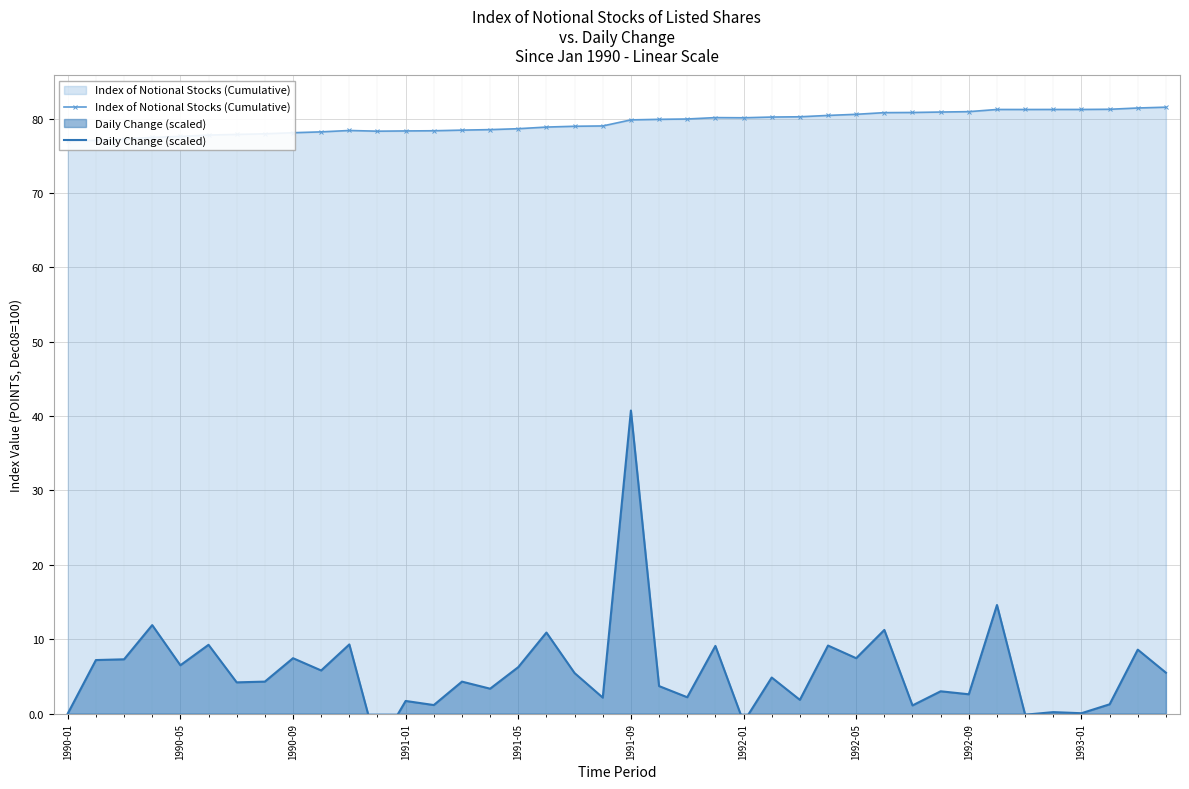

At 25, list the series in order from smallest to largest.

Daily Change (scaled), Index of Notional Stocks (Cumulative)